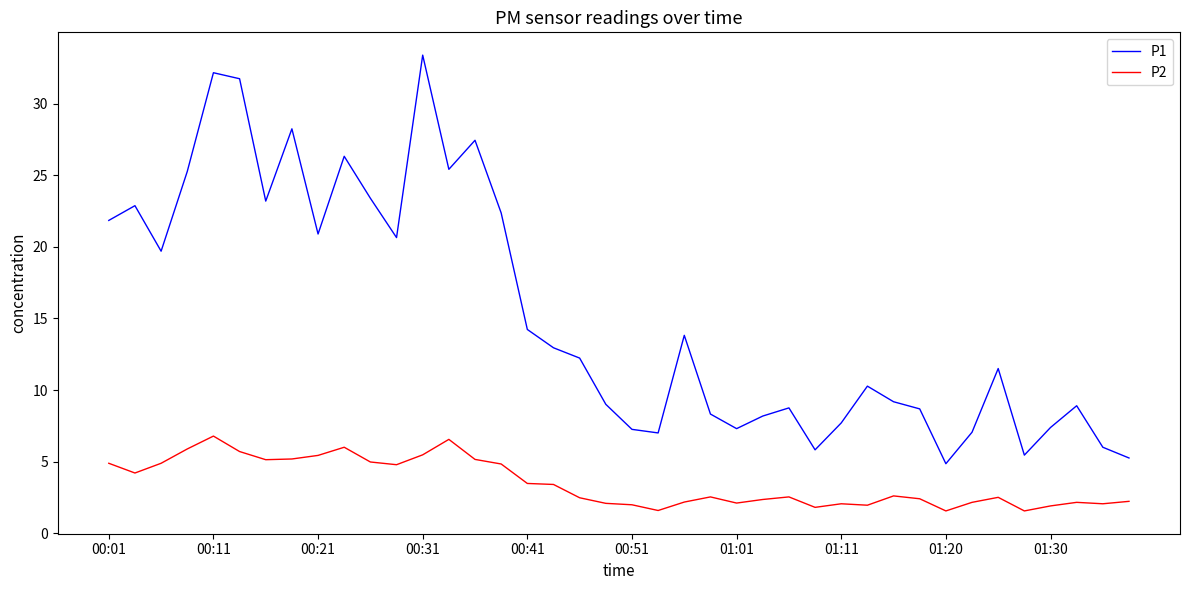

How many series are shown in this chart?

2